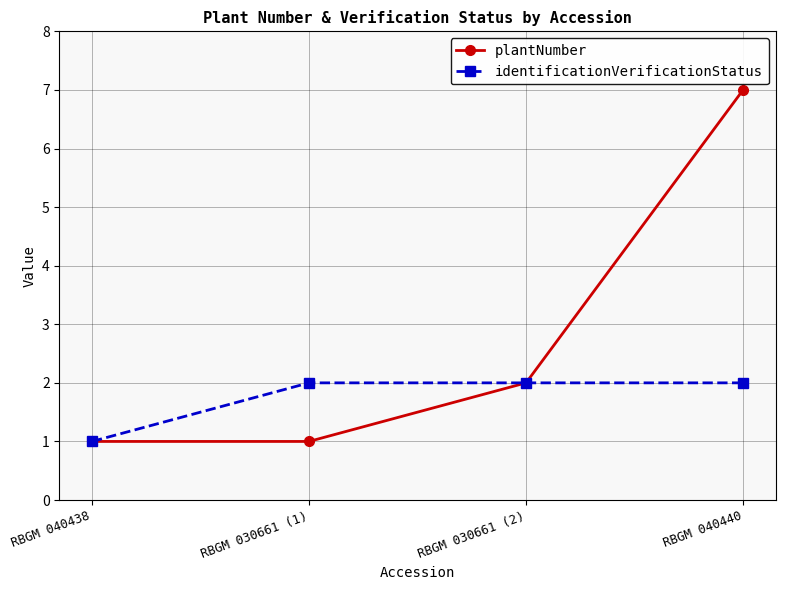

List the series in order of their overall mean, highest first.

plantNumber, identificationVerificationStatus